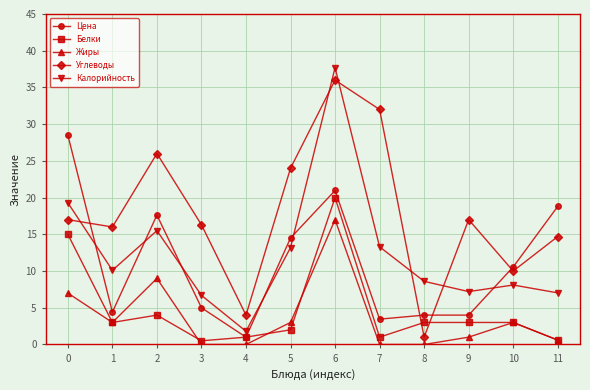

In Калорийность, how many points are lower than both neighbors (excluding endpoints)?

3